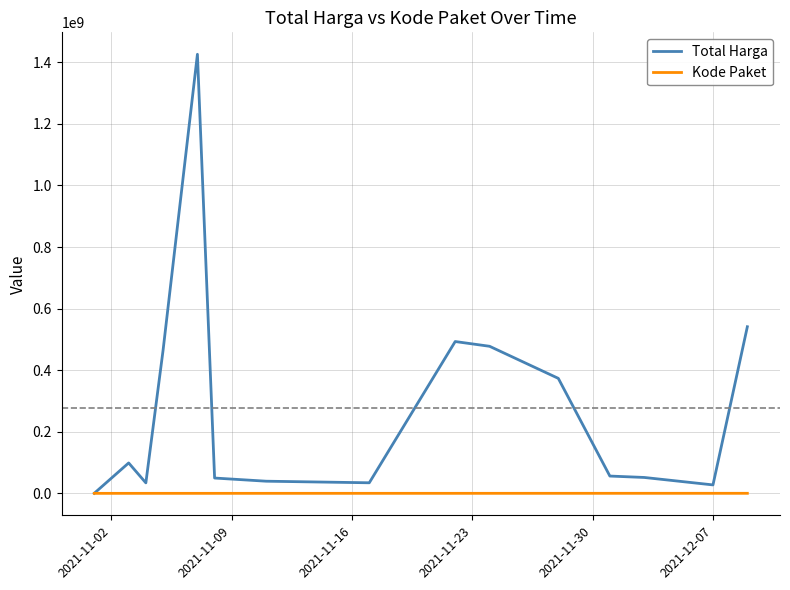

Rank the series by their maximum value, from highest to lowest.

Total Harga, Kode Paket